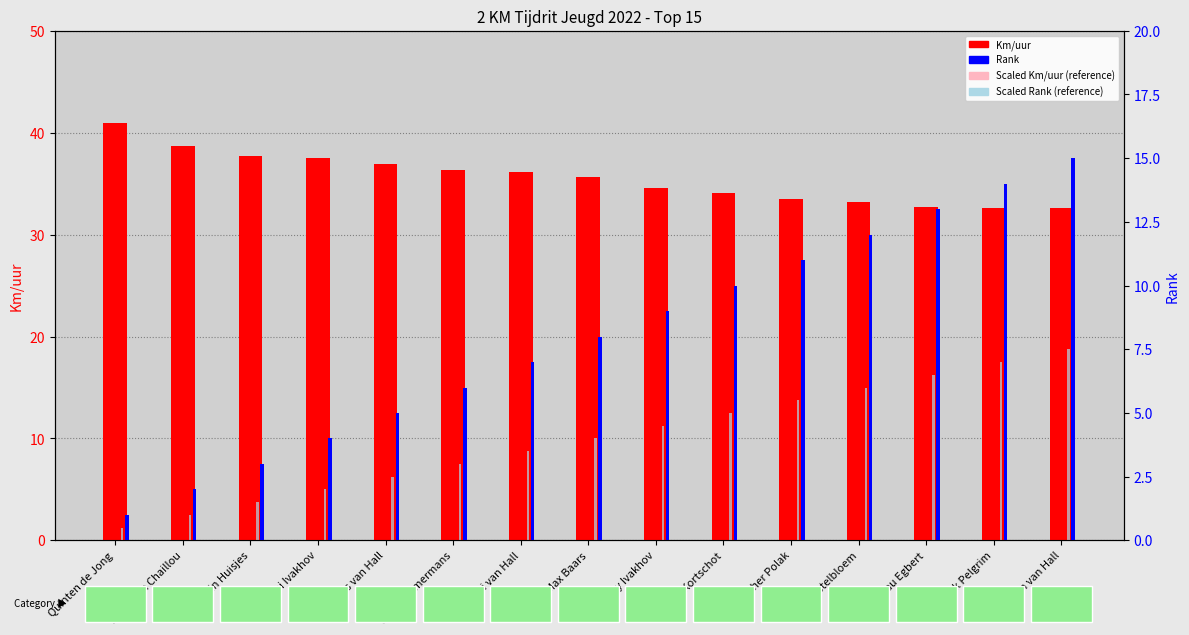

Where does the Scaled Rank (absent) series first go above 4?

Grigory Ivakhov